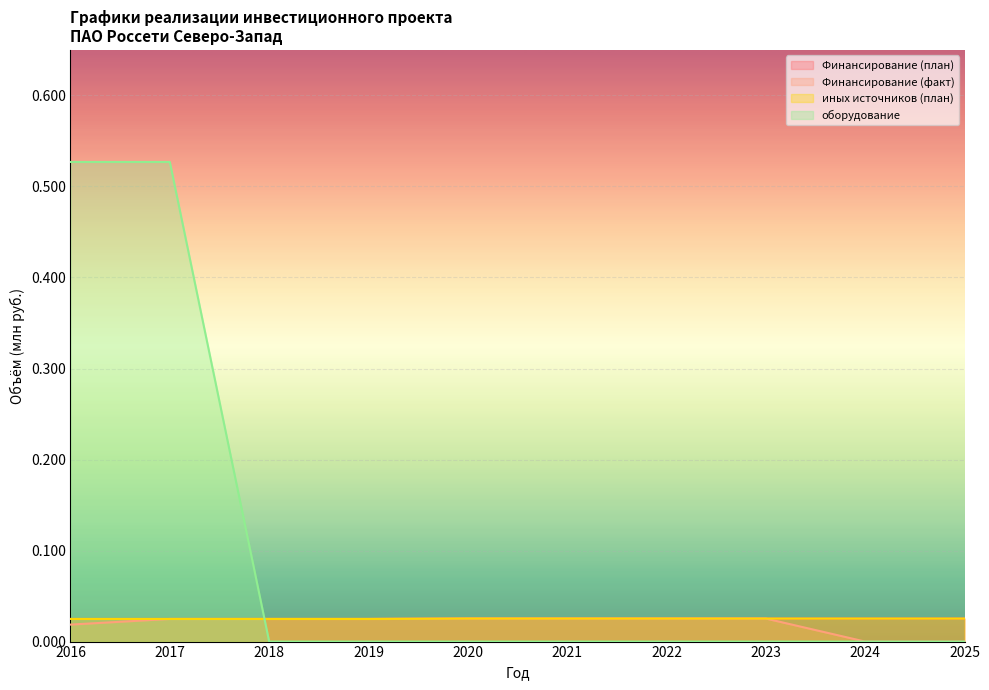

True or false: оборудование and Финансирование (факт) cross at least once.

True